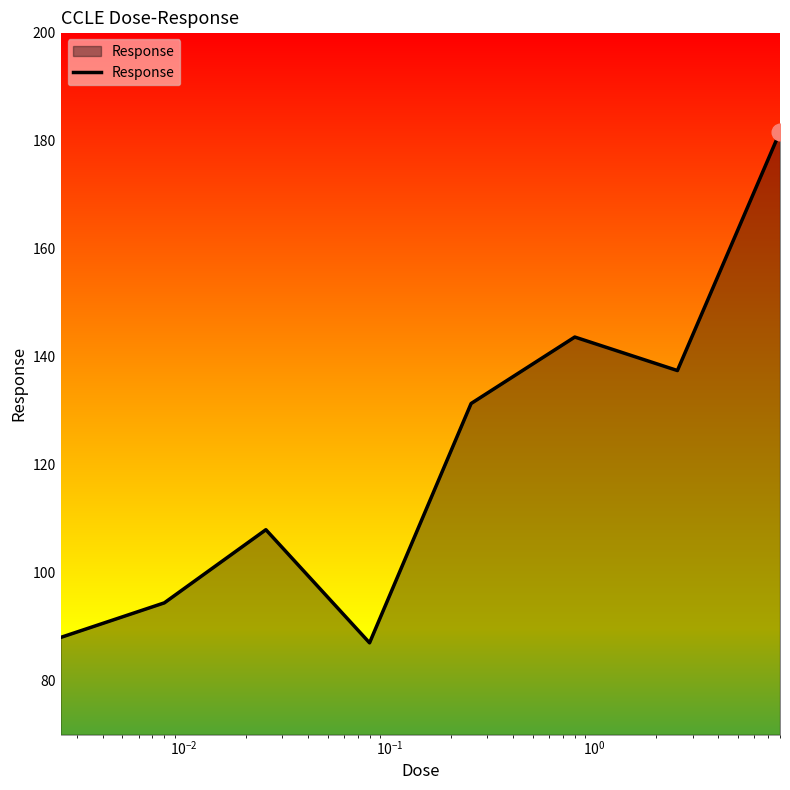

Reading left to right, what are all the values shown in this chart?

88.0	94.4	107.9	87.0	131.3	143.6	137.4	181.6